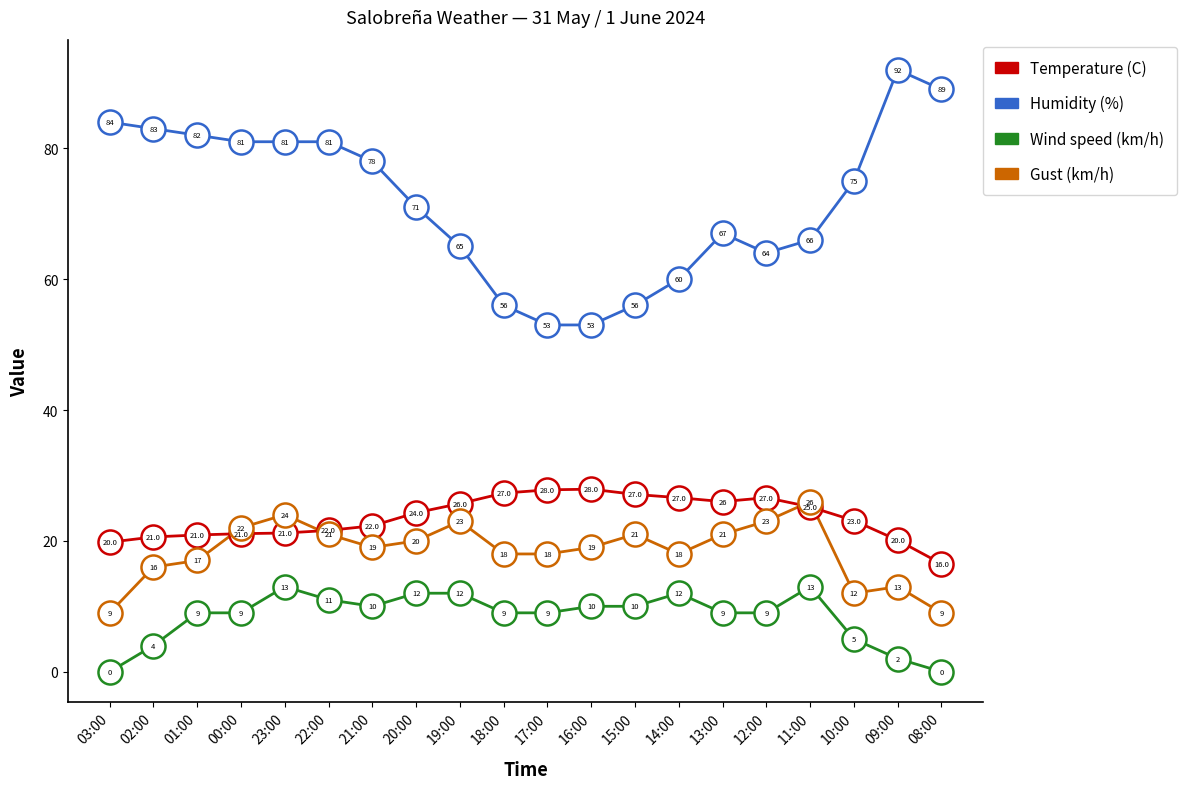

Between 02:00 and 21:00, which series saw the biggest shift?

Wind speed (km/h)